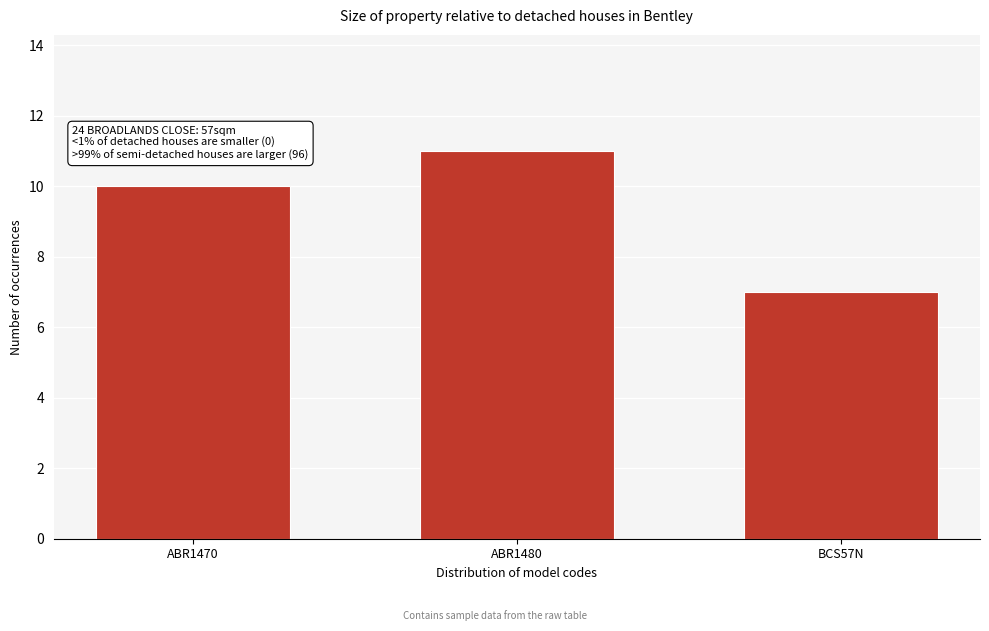

Reading left to right, list all the values displayed in this chart.

ABR1470=10	ABR1480=11	BCS57N=7